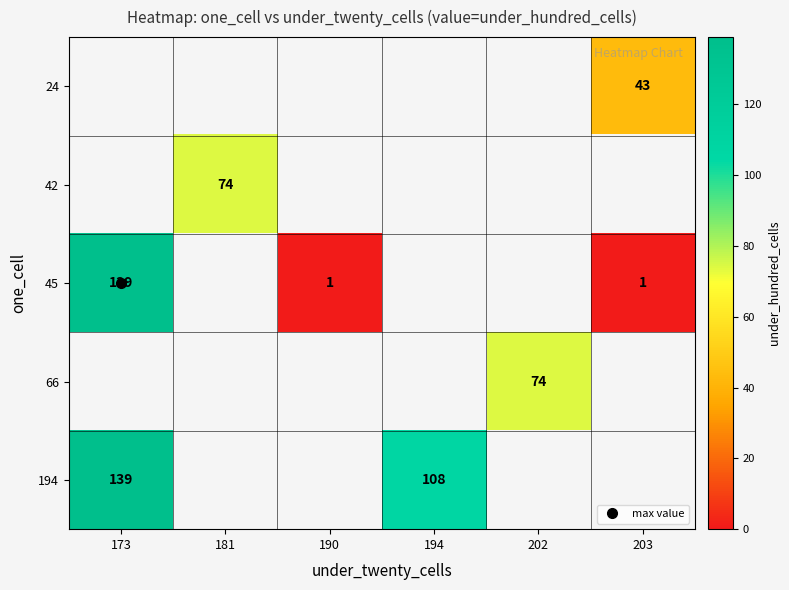

True or false: 194 has a value of 0 at 203.

True